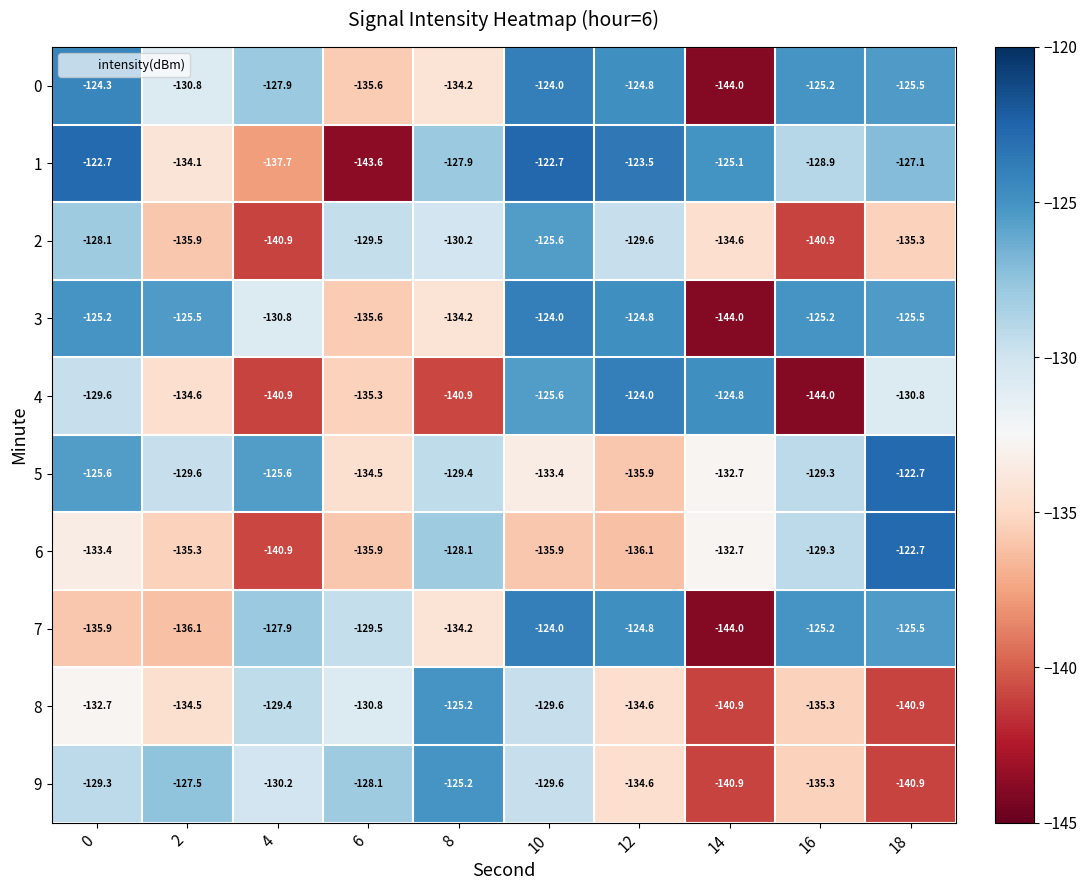

What is the total value across all series at 18?

-1296.9